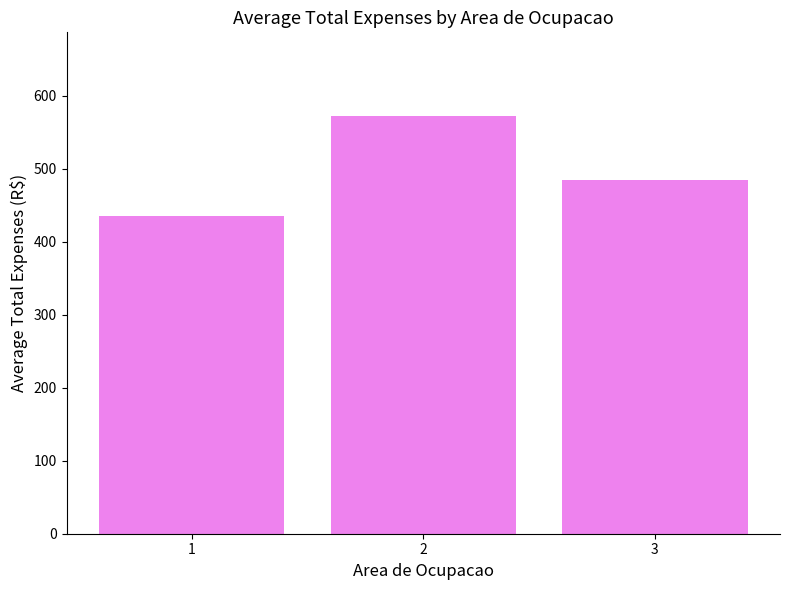

True or false: the data shows 435.4 at 1.

True